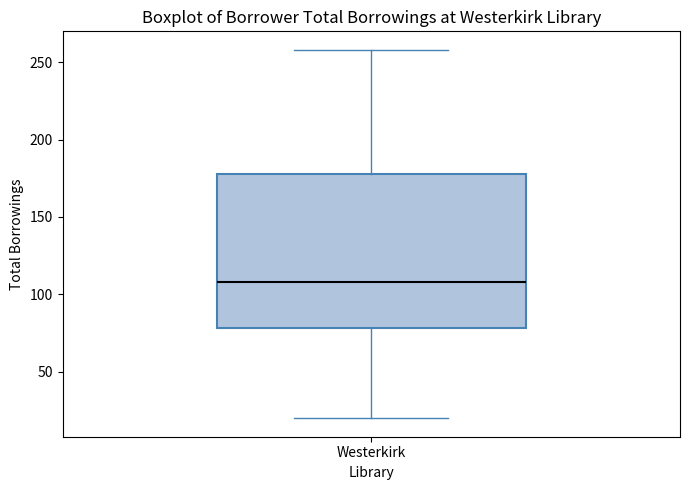

Where is the lower edge of the box for Westerkirk on the y-axis? The values are not printed on the chart, so give them approximately, as read against the axis.

80